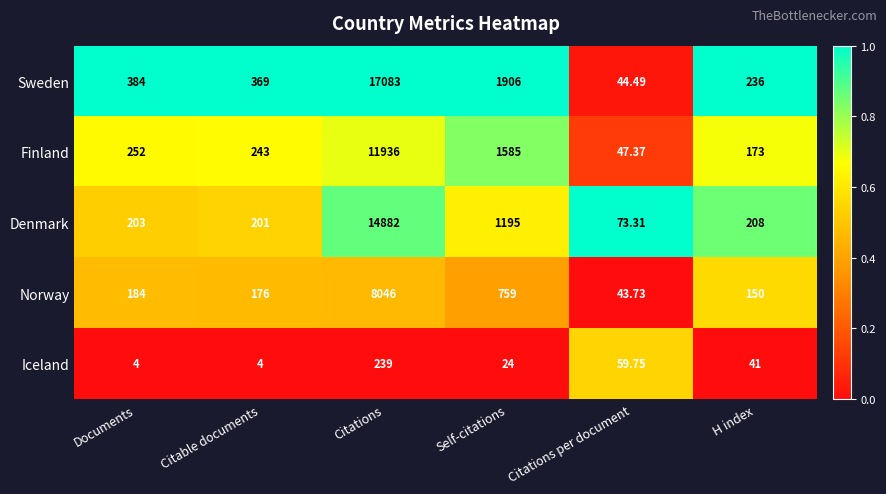

At which label is Denmark closest to 7477?

Self-citations